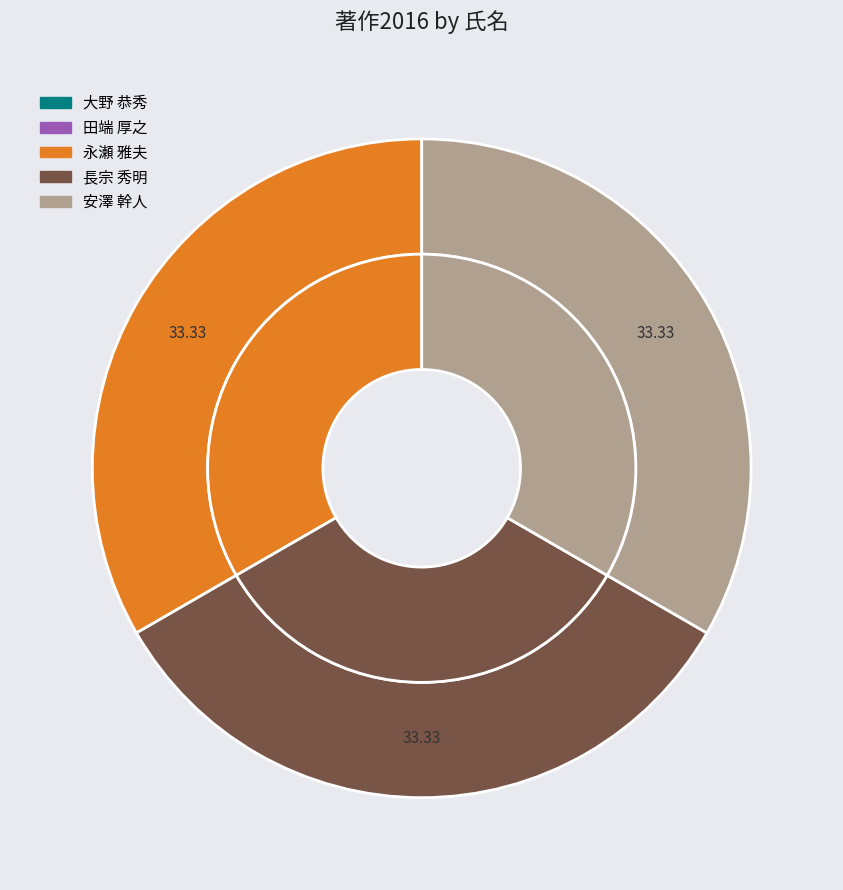

How many segments does this pie chart have?

5